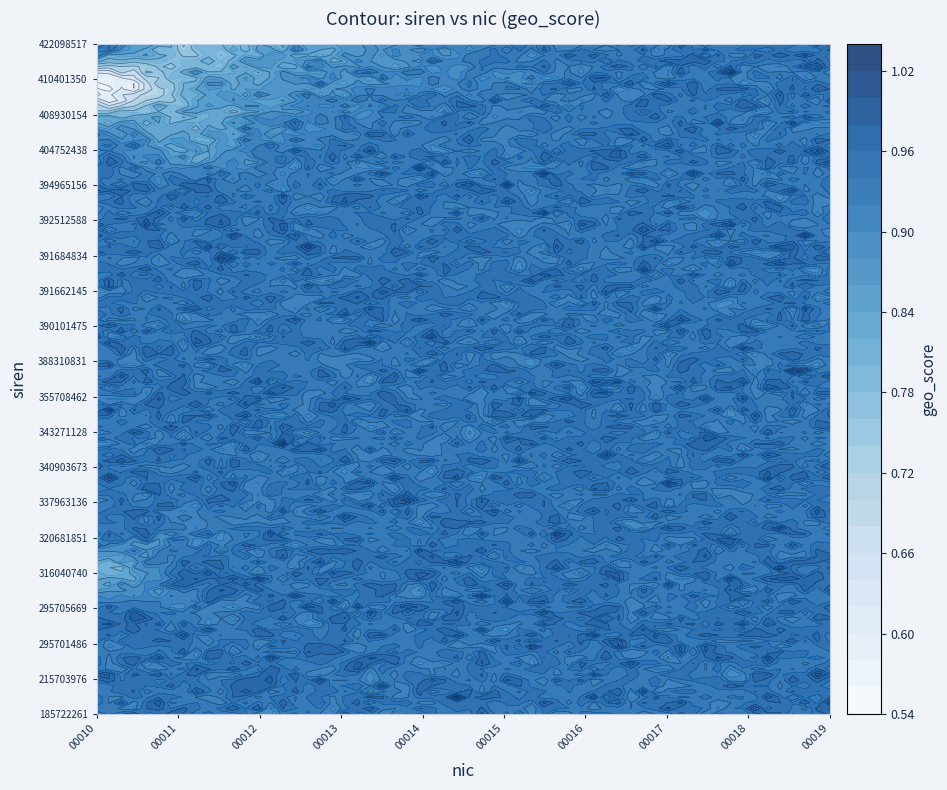

The 343271128 series shows 0.9 at 0. True or false?

True